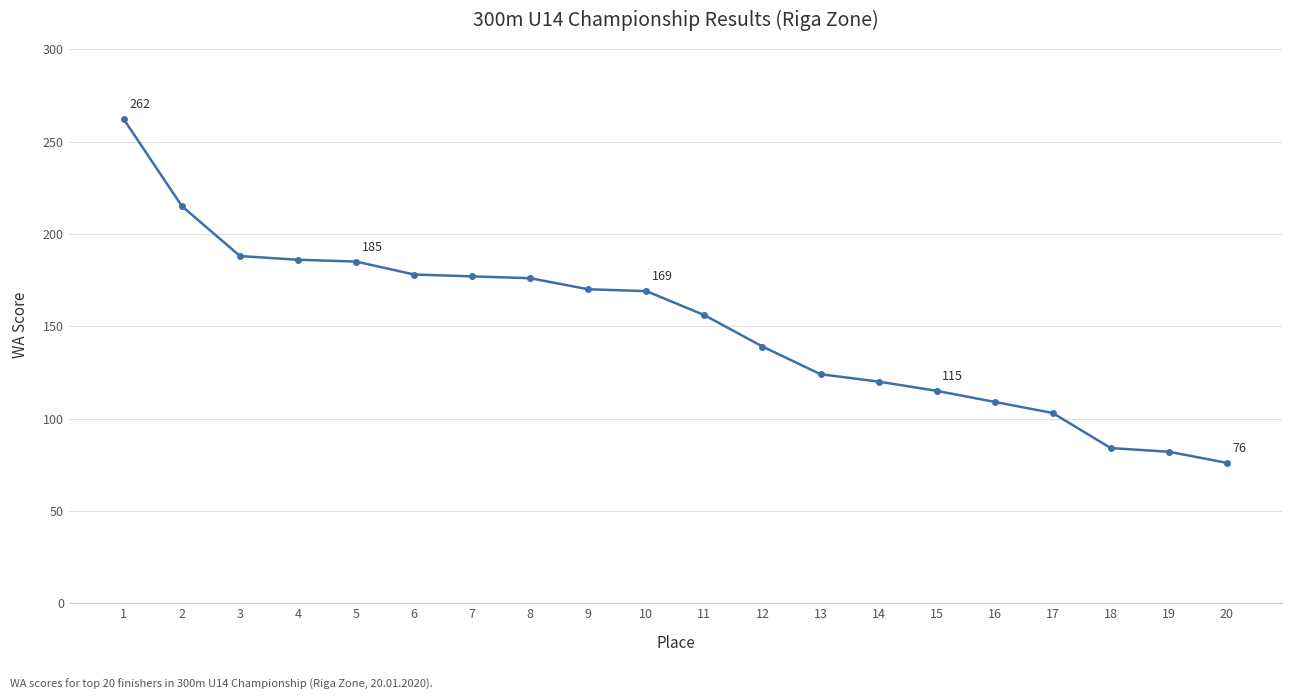

Which has a higher value, 4 or 7?

4